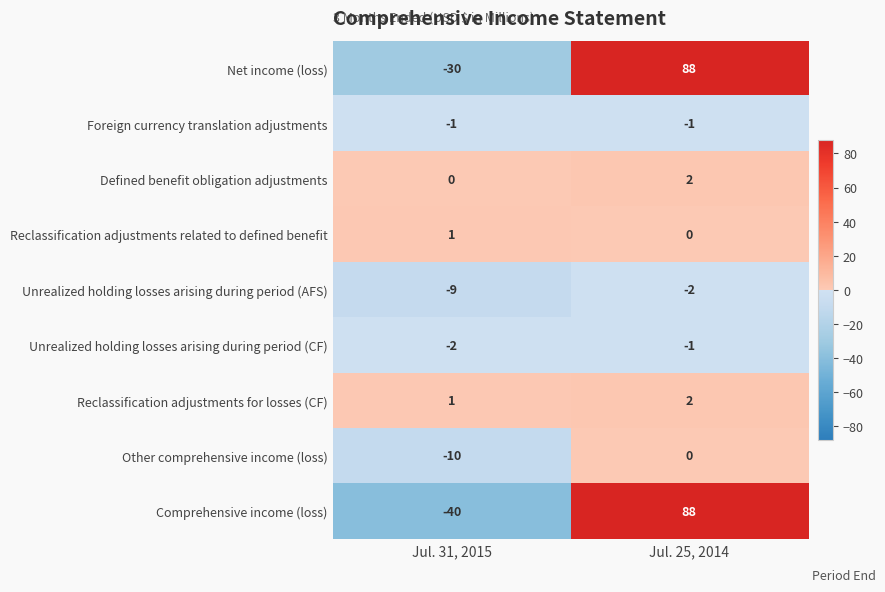

Which series changed the most between Jul. 31, 2015 and Jul. 25, 2014?

Comprehensive income (loss)